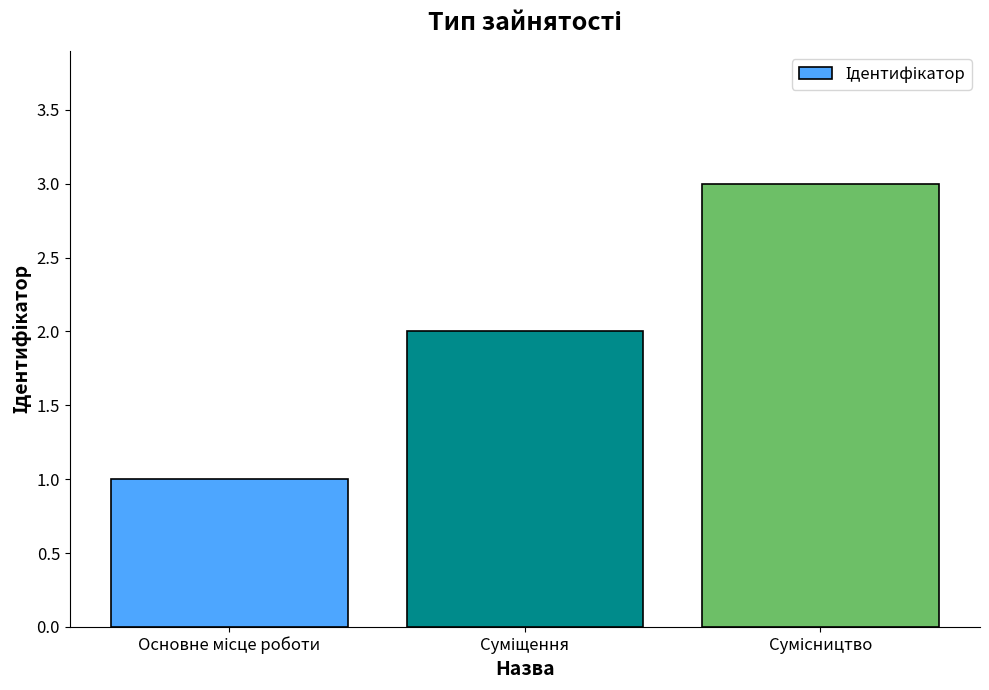

How many categories are shown in the chart?

3